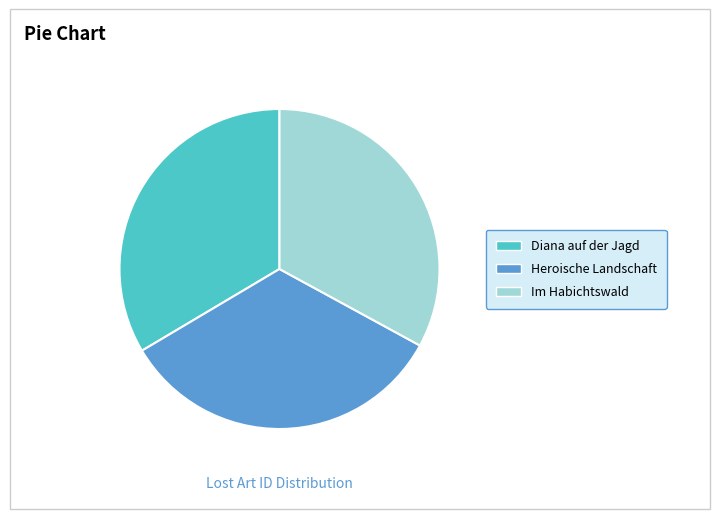

Count the number of slices in the pie.

3